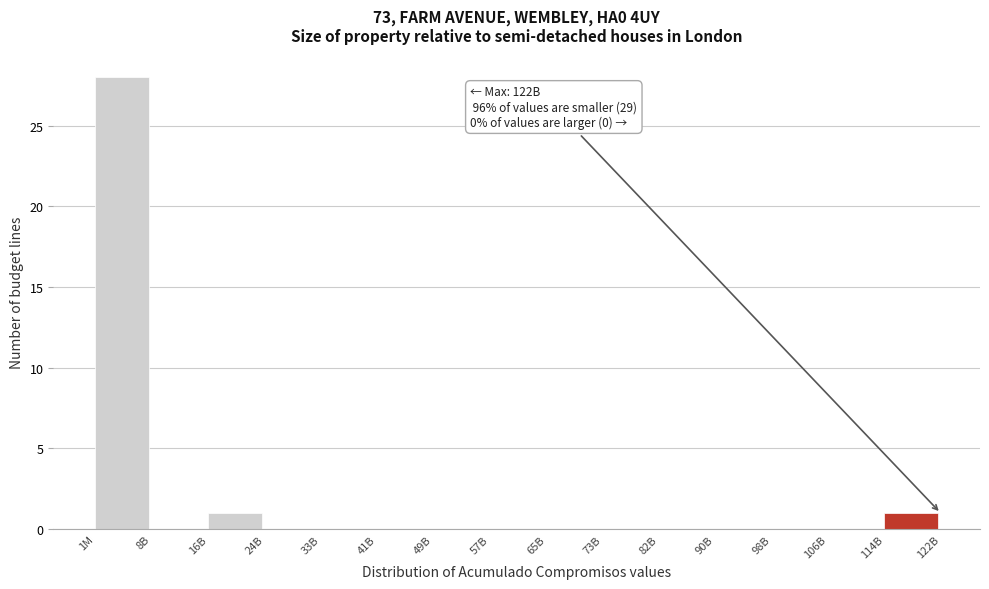

Reading left to right, extract all data points from this chart.

1M=28	8B=0	16B=1	24B=0	33B=0	41B=0	49B=0	57B=0	65B=0	73B=0	82B=0	90B=0	98B=0	106B=0	114B=1